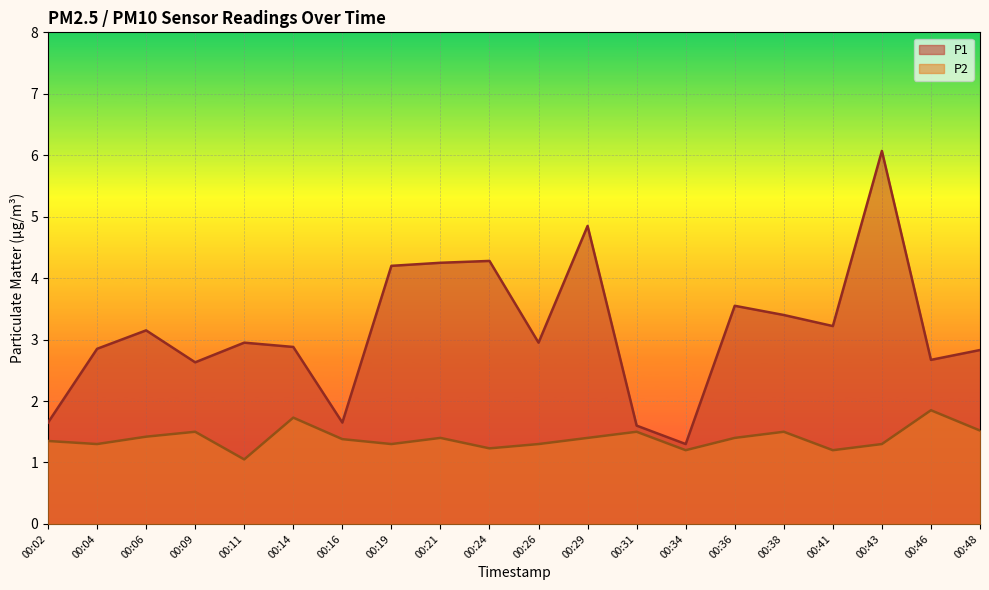

What is the average value of the P2 series?

1.4